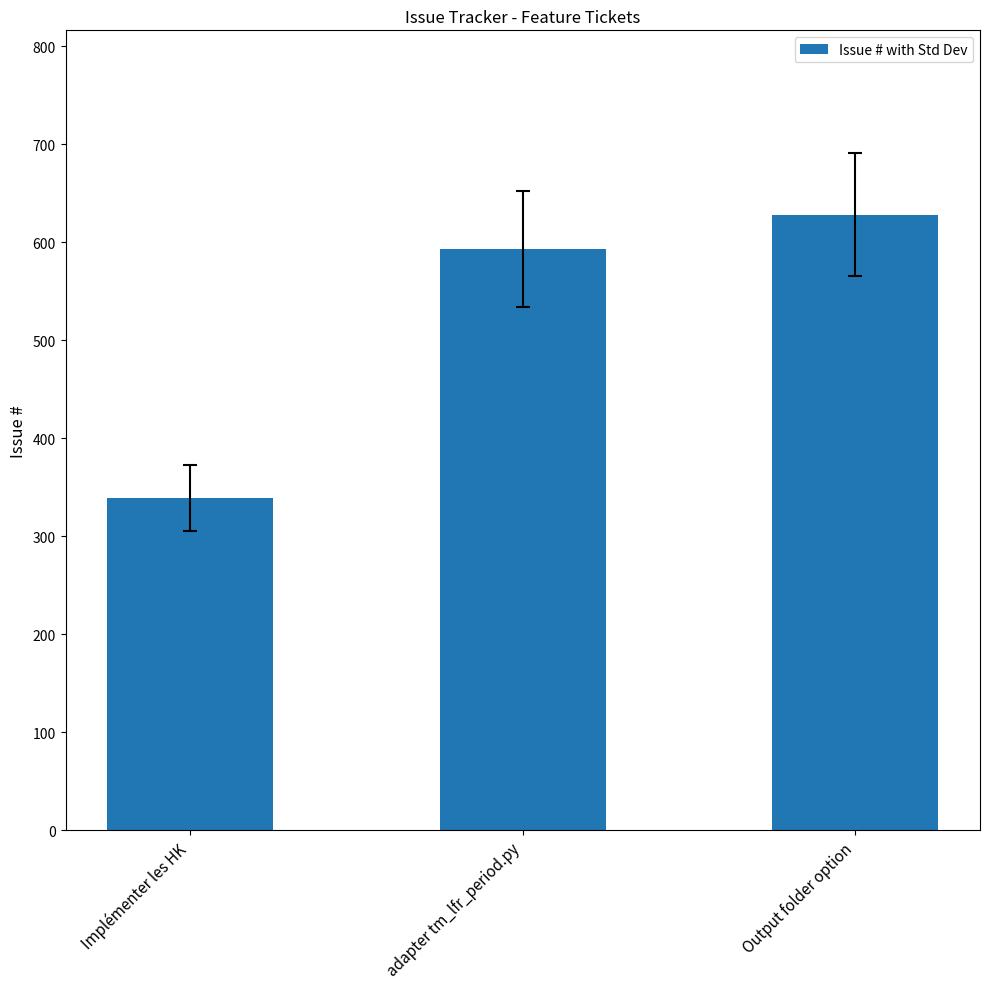

What is the label of the 1st bar from the left?

Implémenter les HK